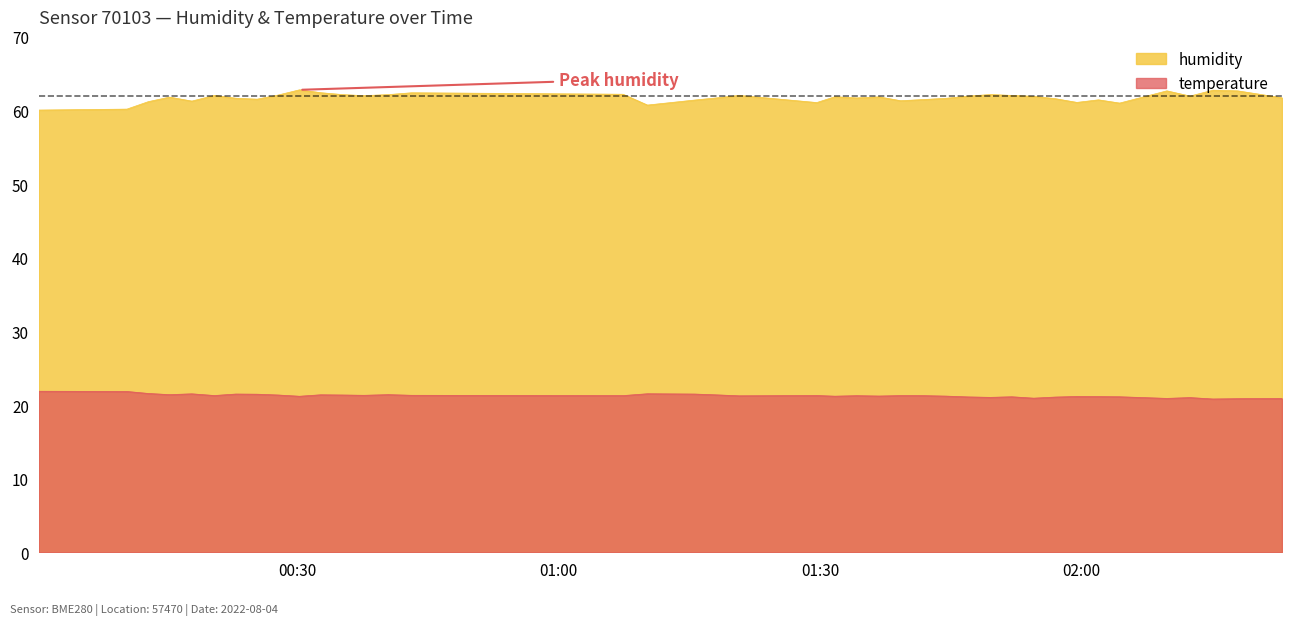

List the labels in order of temperature value, largest first.

2022-08-04T00:00:20, 2022-08-04T00:10:27, 2022-08-04T00:12:54, 2022-08-04T01:10:10, 2022-08-04T00:17:54, 2022-08-04T00:22:56, 2022-08-04T01:15:35, 2022-08-04T00:25:23, 2022-08-04T00:15:20, 2022-08-04T00:40:27, 2022-08-04T00:32:41, 2022-08-04T01:18:05, 2022-08-04T00:27:48, 2022-08-04T00:35:12, 2022-08-04T00:37:39, 2022-08-04T00:43:07, 2022-08-04T00:20:29, 2022-08-04T01:29:36, 2022-08-04T01:07:22, 2022-08-04T01:39:13, 2022-08-04T01:34:11, 2022-08-04T01:41:59, 2022-08-04T01:20:41, 2022-08-04T01:36:45, 2022-08-04T01:44:27, 2022-08-04T01:31:41, 2022-08-04T00:30:15, 2022-08-04T01:59:27, 2022-08-04T02:01:55, 2022-08-04T01:51:59, 2022-08-04T02:04:21, 2022-08-04T01:47:00, 2022-08-04T01:56:57, 2022-08-04T01:49:31, 2022-08-04T02:12:26, 2022-08-04T01:54:29, 2022-08-04T02:09:46, 2022-08-04T02:22:59, 2022-08-04T02:17:53, 2022-08-04T02:15:03